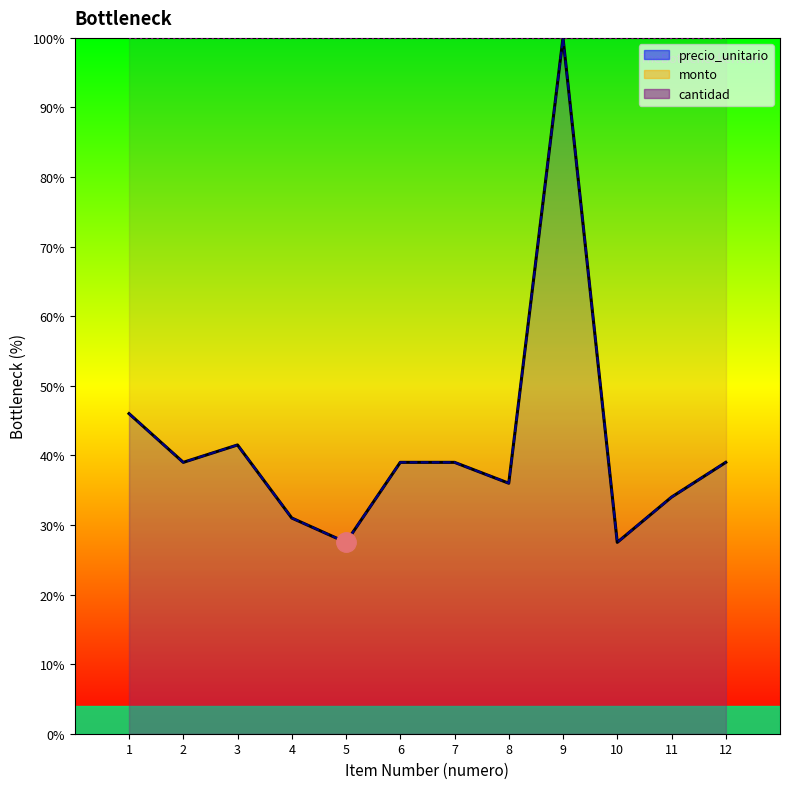

What is the sum of the monto values at 10 and 6?

66.5